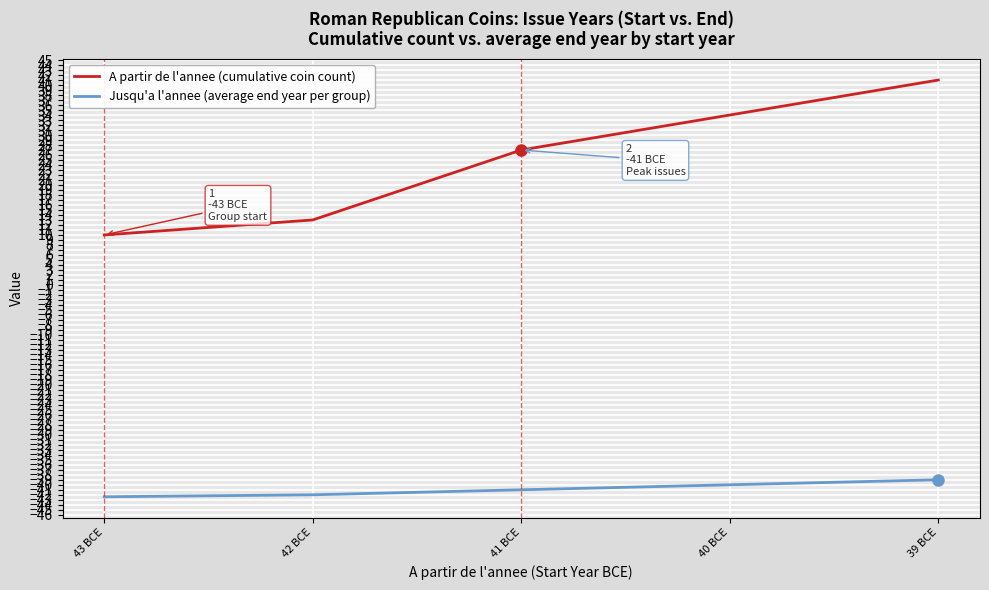

At which label does Jusqu'a l'annee (average end year per group) reach its peak?

39 BCE